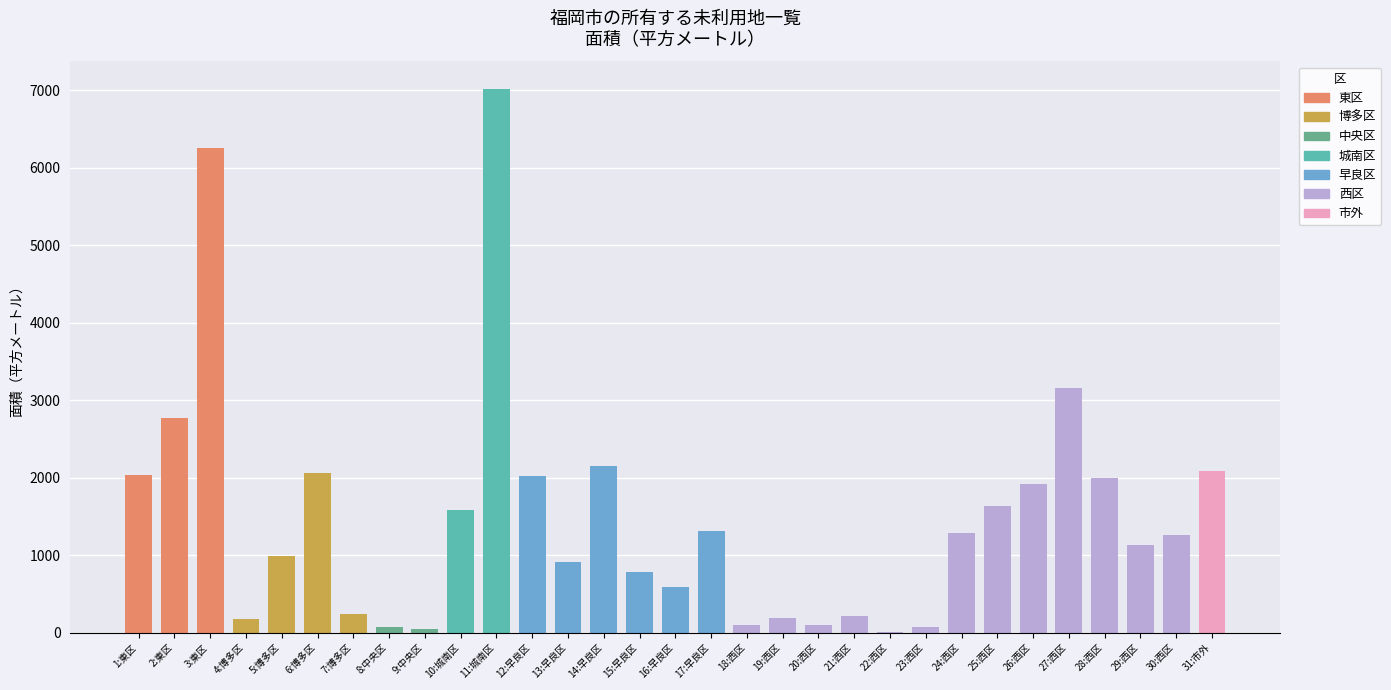

The chart shows a value of 2060 at 6:博多区. True or false?

True